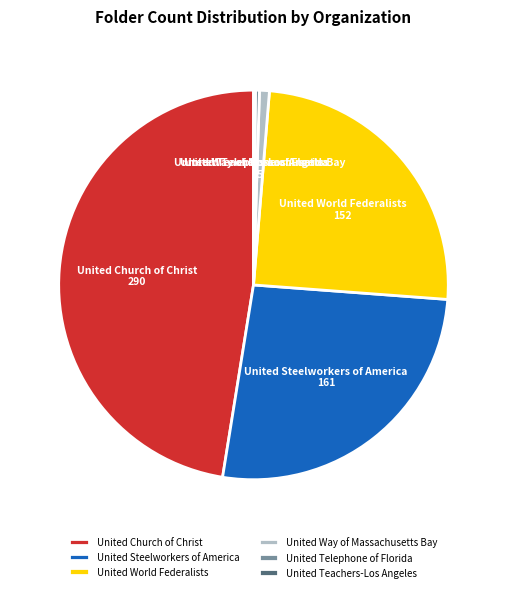

Is the sum of United Steelworkers of America and United Church of Christ greater than half?

Yes